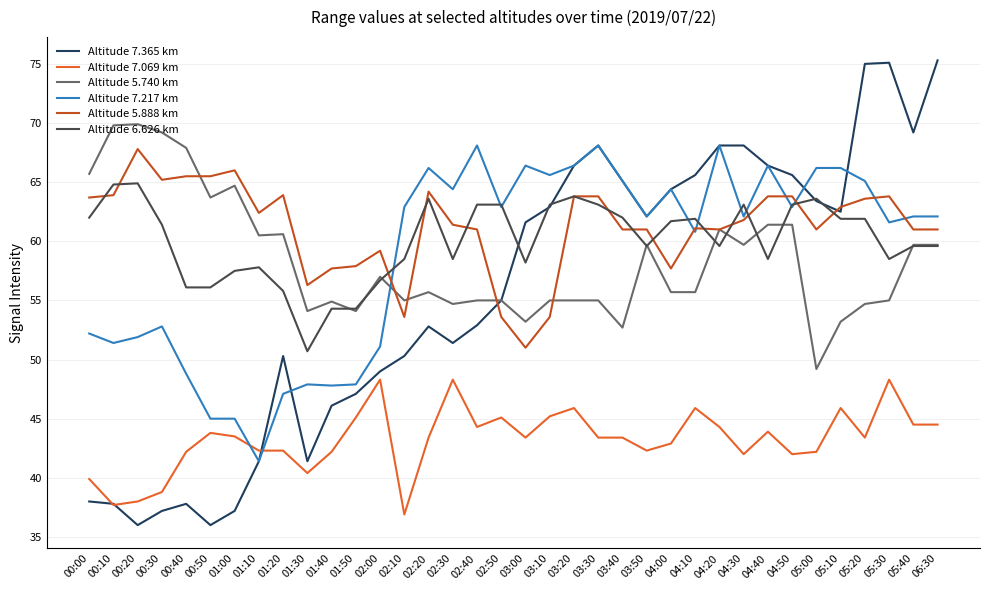

What is the maximum value shown in the chart?

75.3